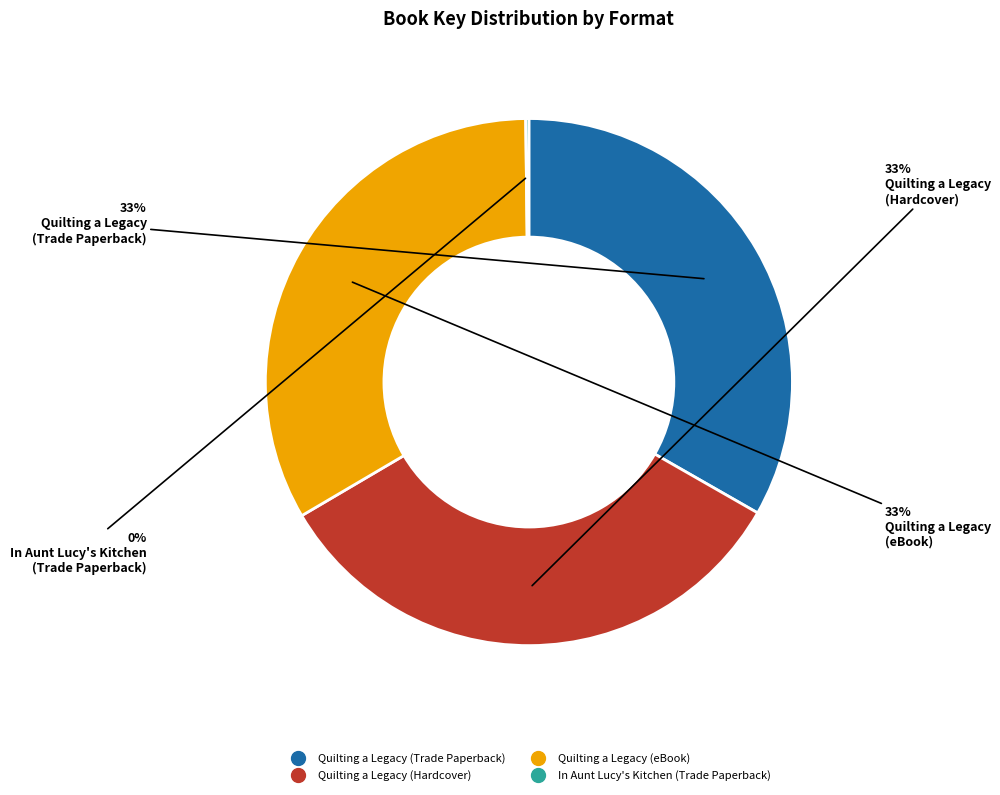

Does any single category account for the majority?

No